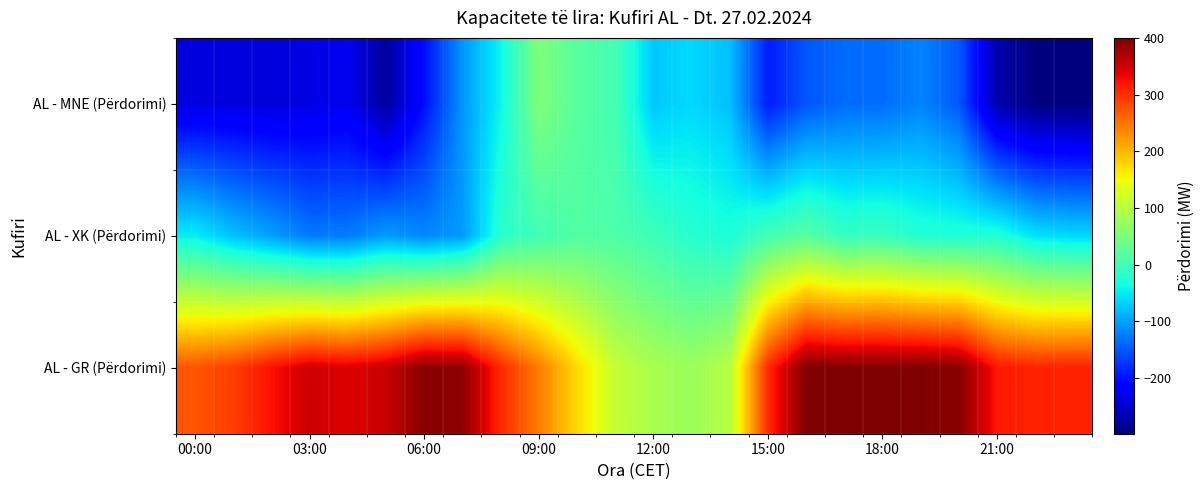

At which category does the chart reach its minimum across all series?

23